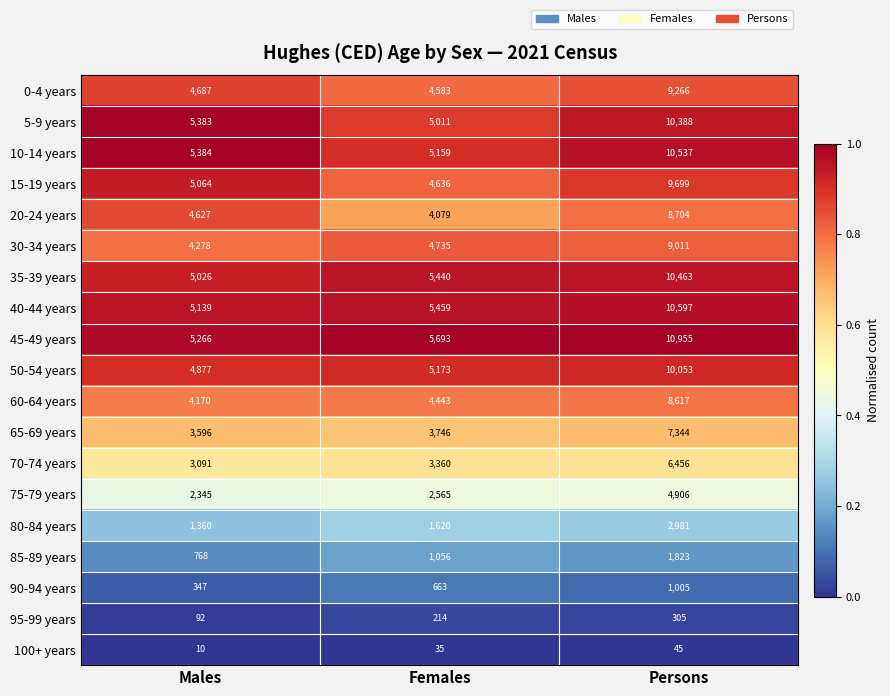

Which series has the widest spread of values?

45-49 years